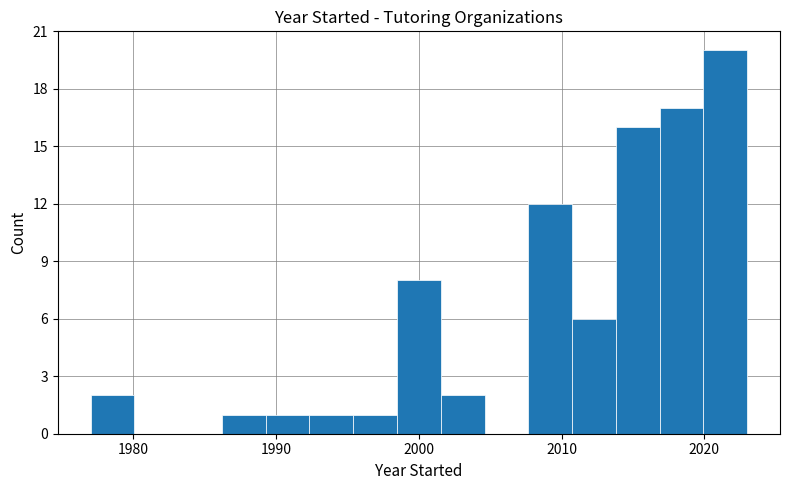

Around what value on the x-axis is the tallest bar? Give the approximate position of its centre, as read against the axis.

2021